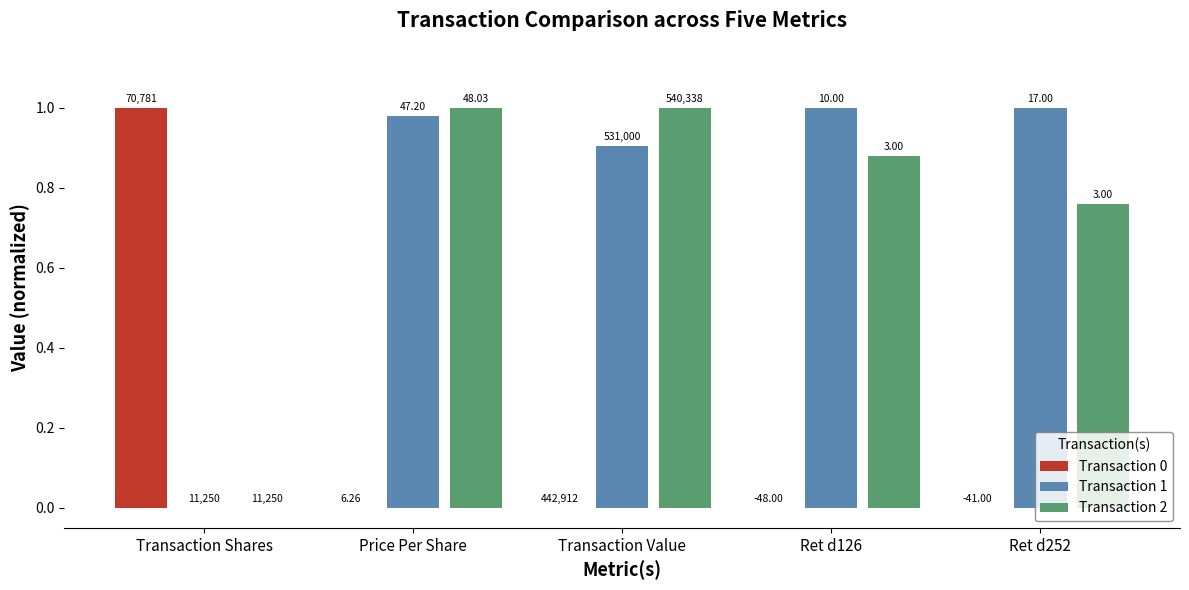

What is the total value across all series at Price Per Share?

2.0